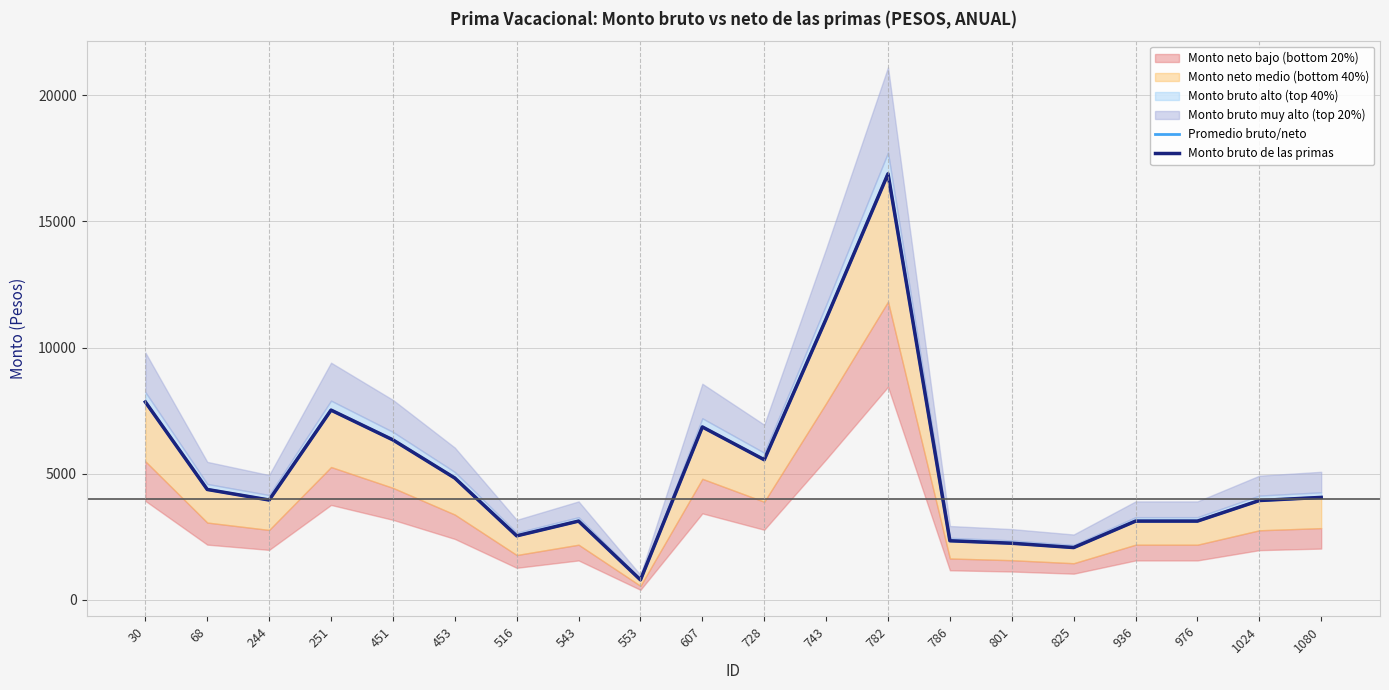

At which category does Promedio bruto/neto reach its first local valley?

244